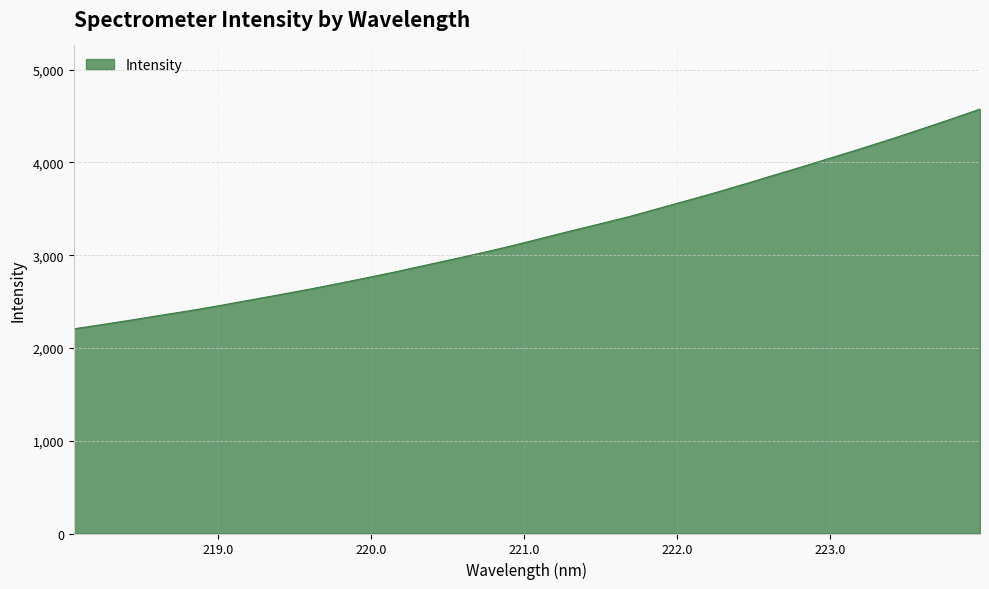

Count the number of categories in the chart.

32